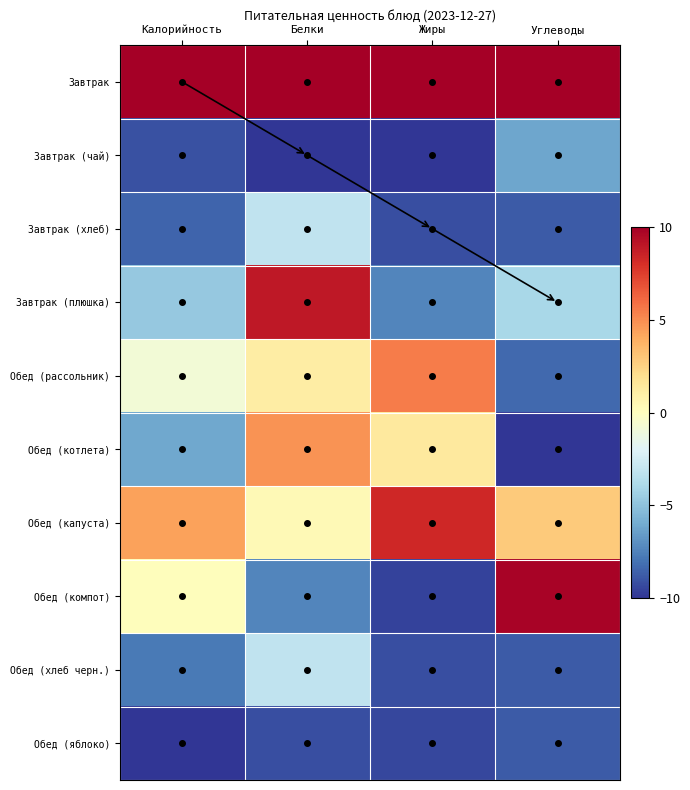

Which series has the largest total across all categories?

Завтрак